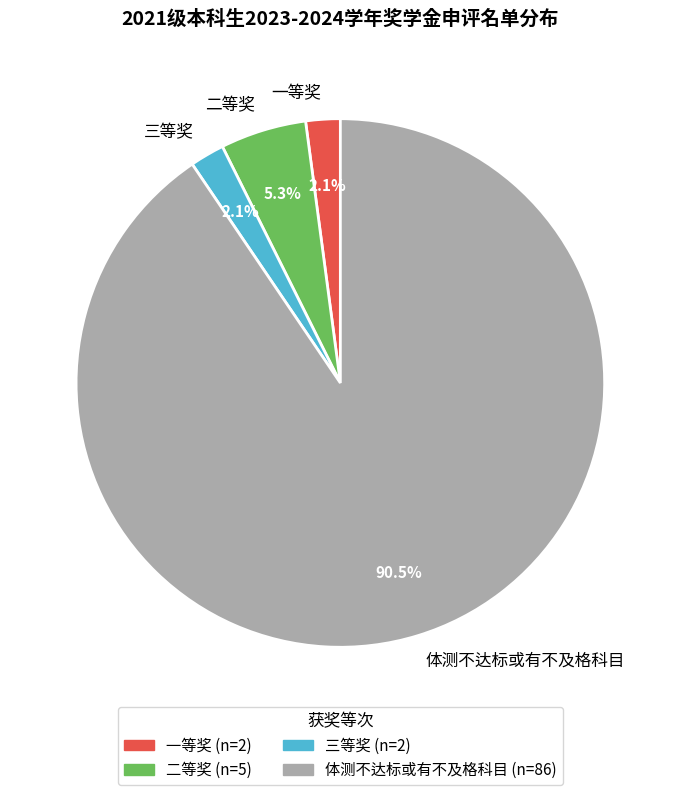

How many segments does this pie chart have?

4